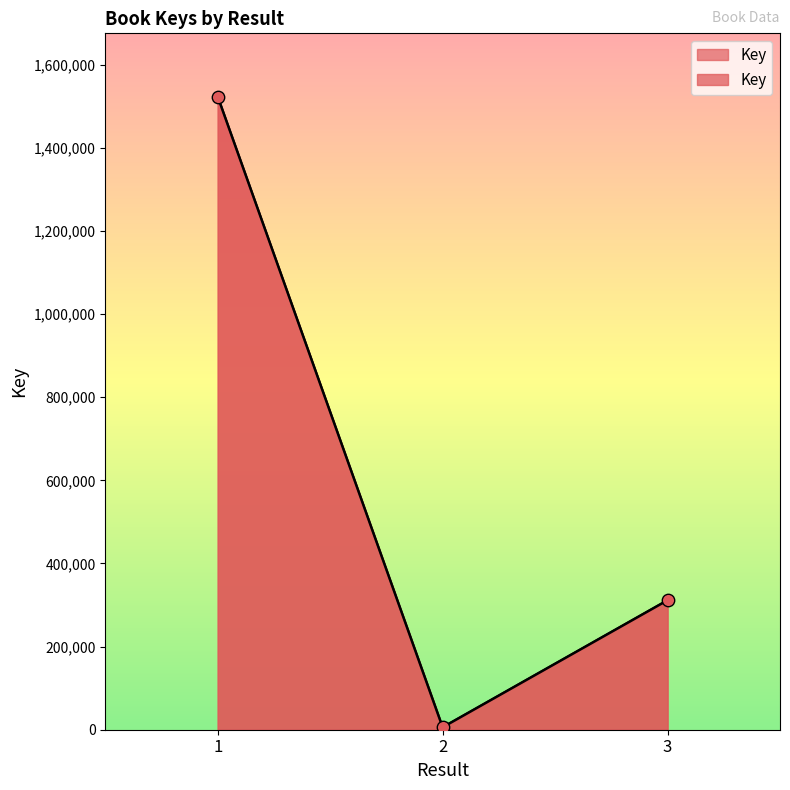

What is the change in value from 1 to 3?

-1211667